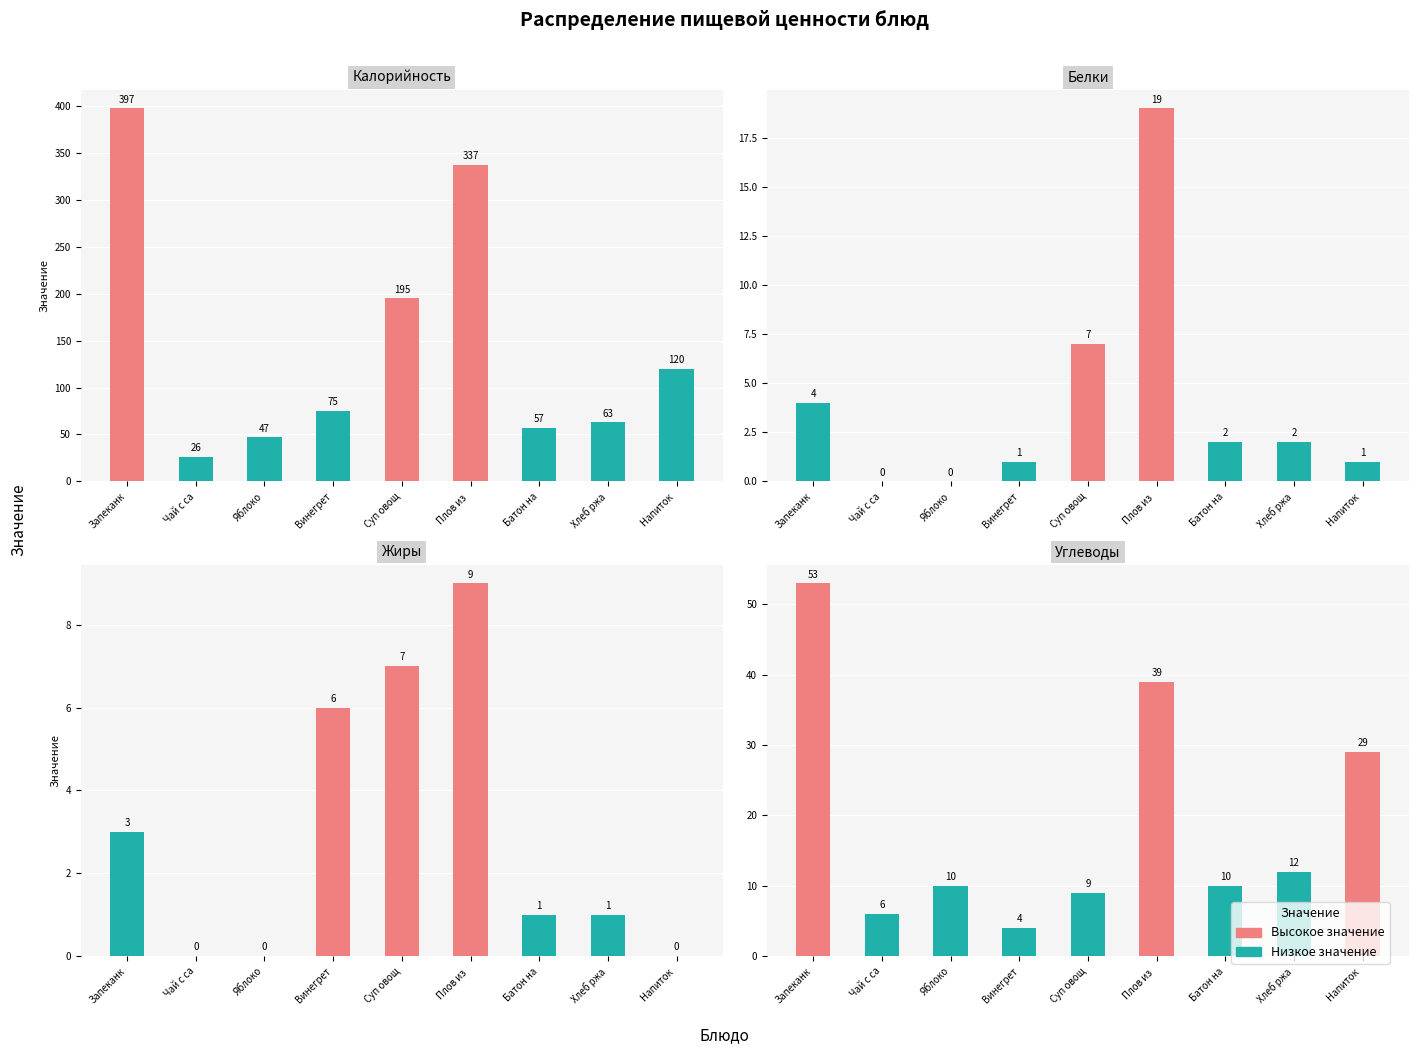

What is the difference between the highest and lowest values at Напиток ?

120